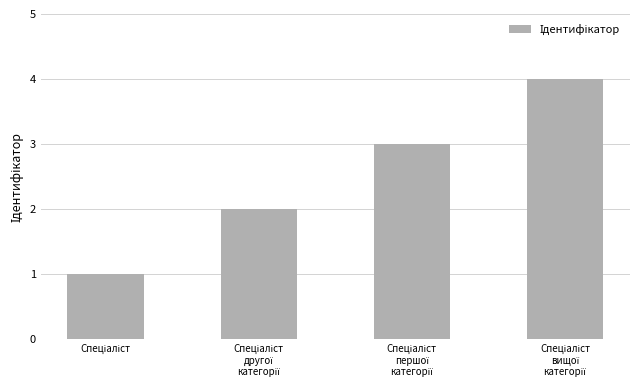

What is the greatest value displayed?

4